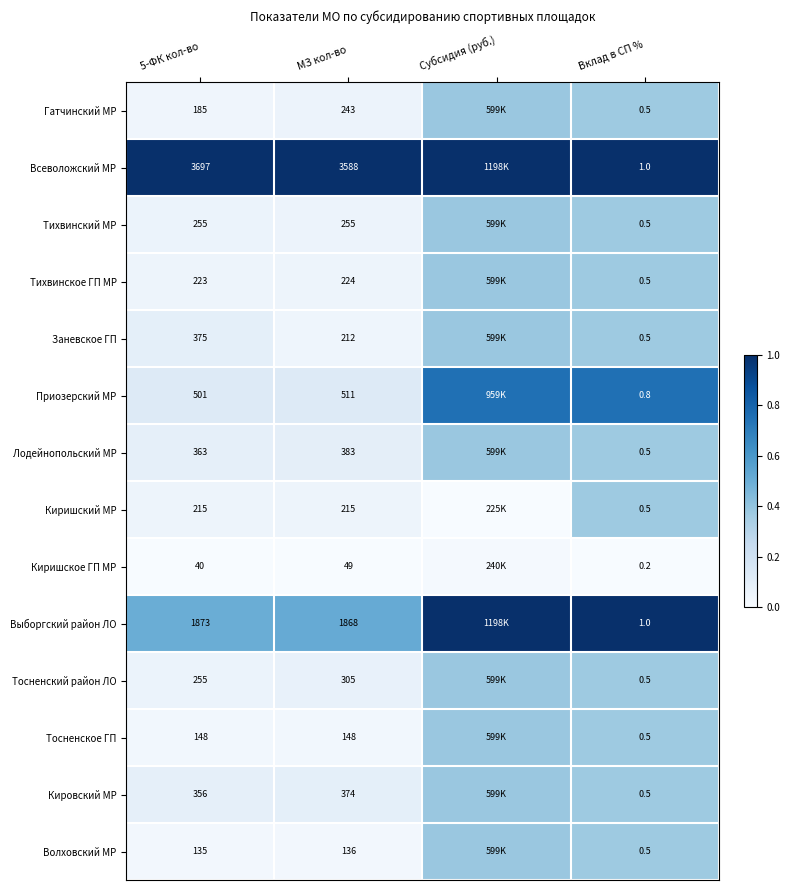

Between Субсидия (руб.) and Вклад в СП %, which is larger?

Субсидия (руб.)